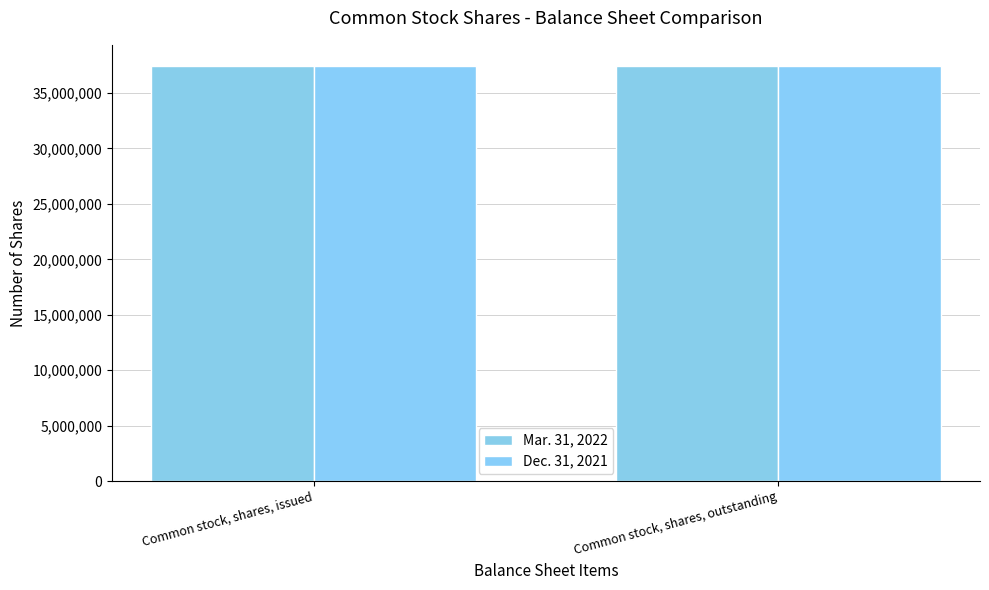

Which series has the widest spread of values?

Mar. 31, 2022